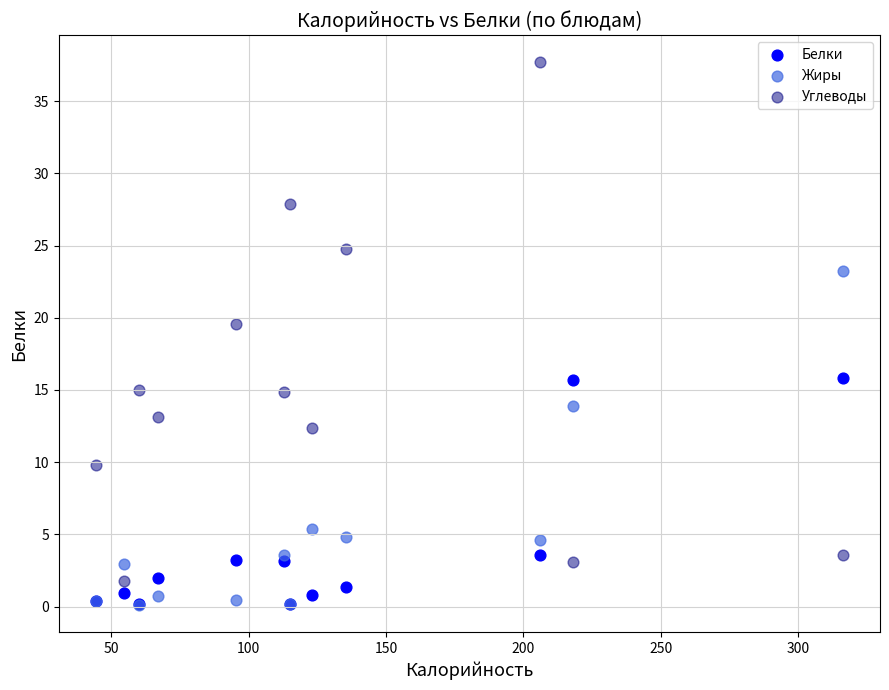

Which series reaches the maximum Y coordinate?

Углеводы